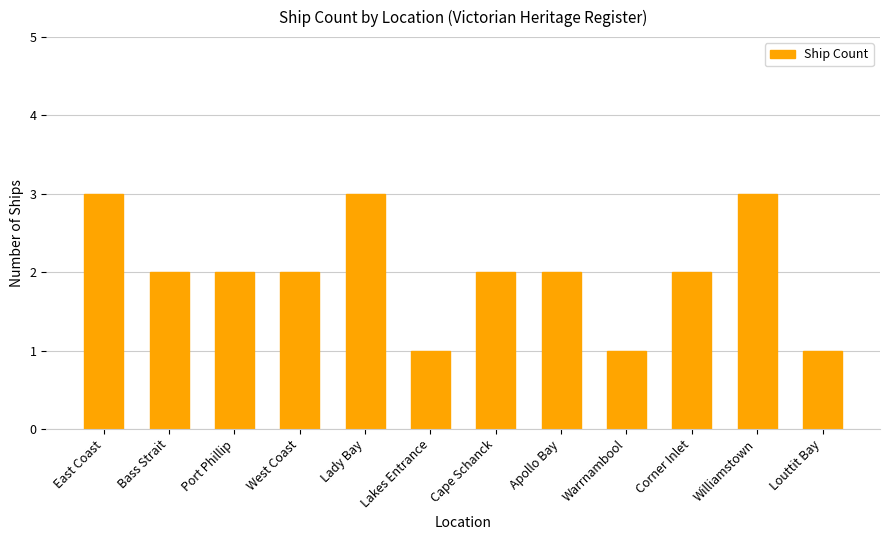

Where does the data first go above 2?

East Coast